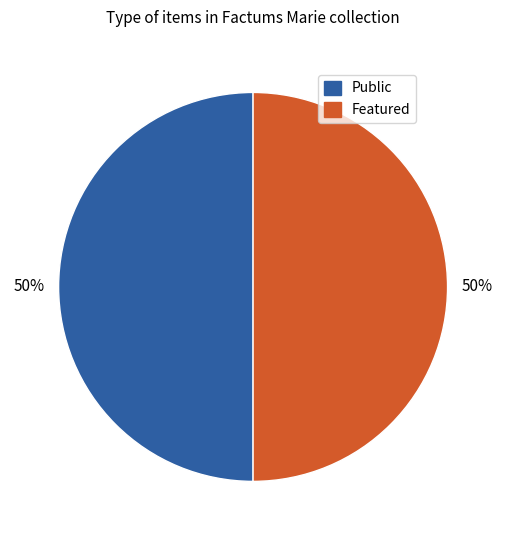

Count the number of slices in the pie.

2